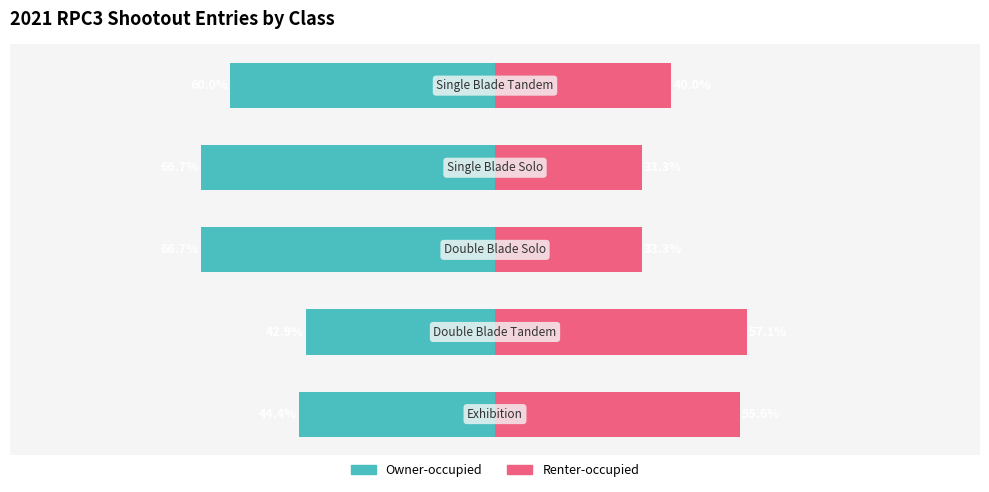

What is the difference between the second highest and minimum values in the Renter-occupied series?

22.2